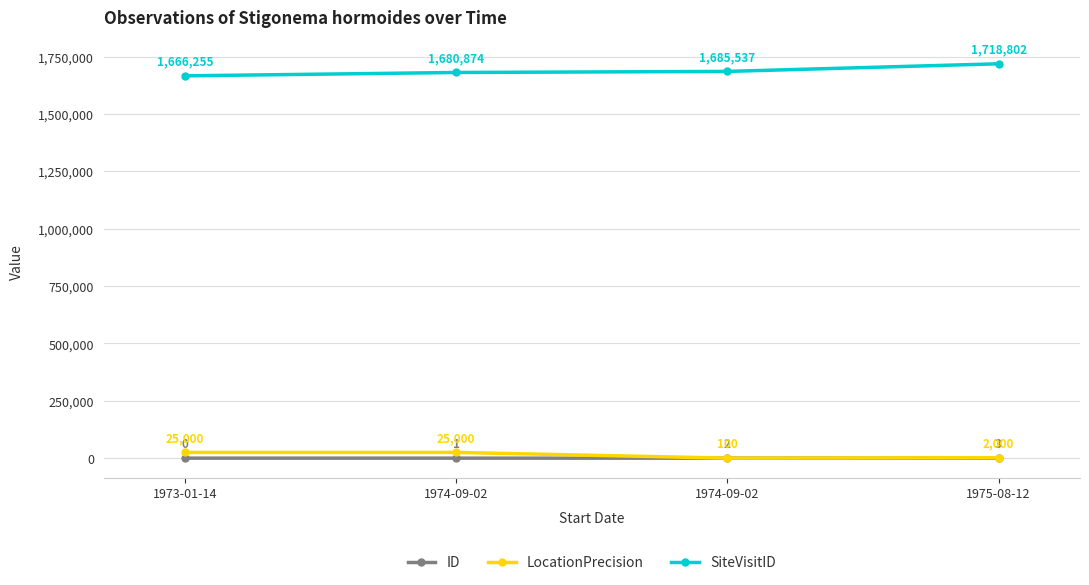

At which label does ID first exceed 2?

1975-08-12